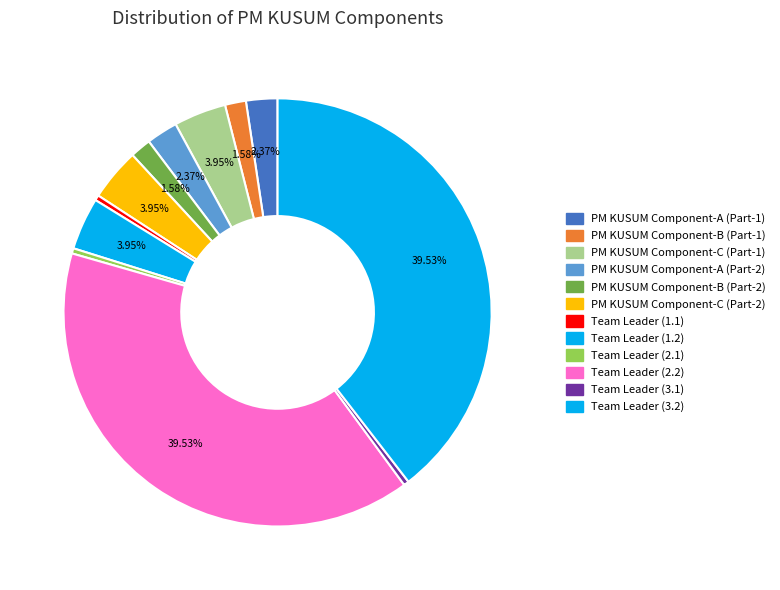

The PM KUSUM Component-A (Part-2) slice represents 2% of the pie. True or false?

True